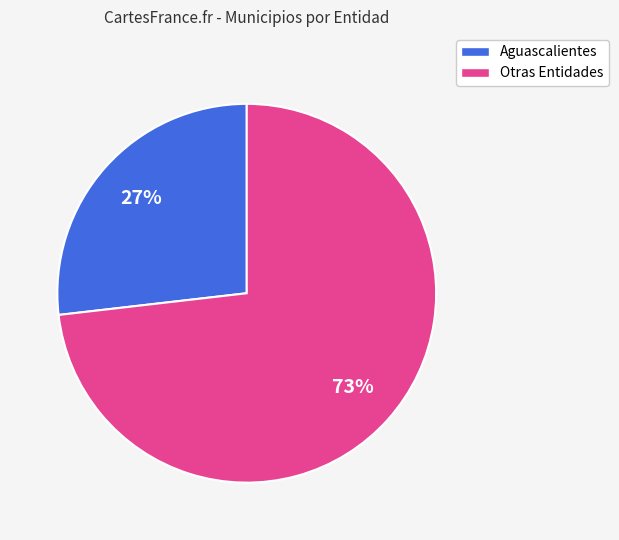

Is there any slice that represents more than half of the pie?

Yes